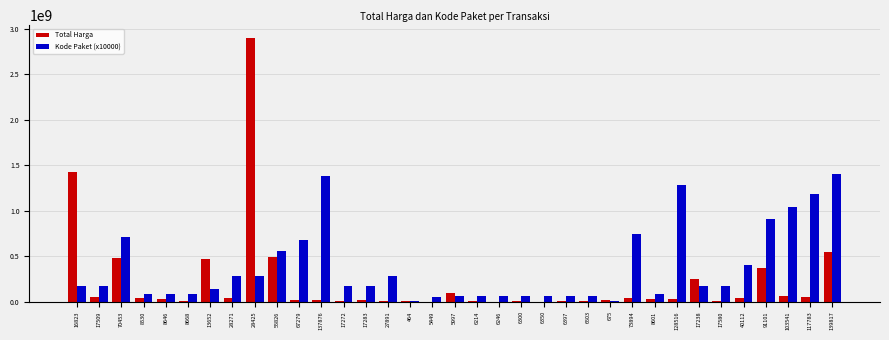

Between 137876 and 73894, which series saw the biggest shift?

Kode Paket (x10000)